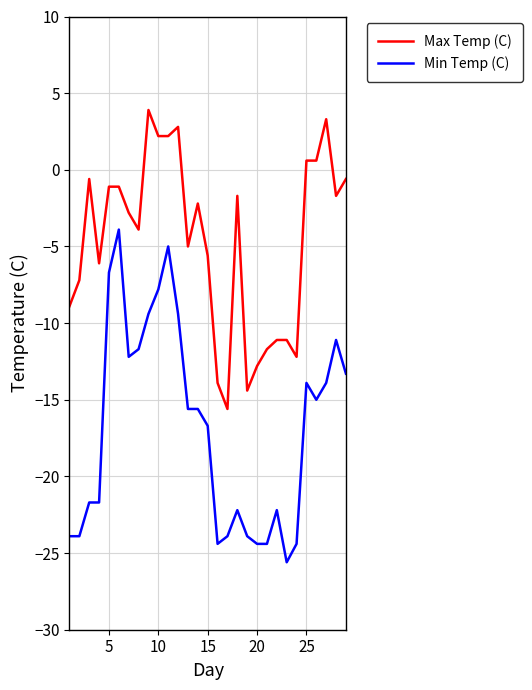

True or false: Max Temp (C) and Min Temp (C) cross at least once.

False